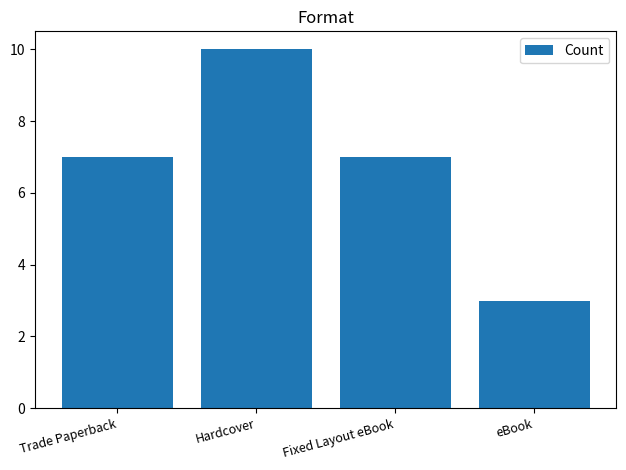

How many series are shown in this chart?

1